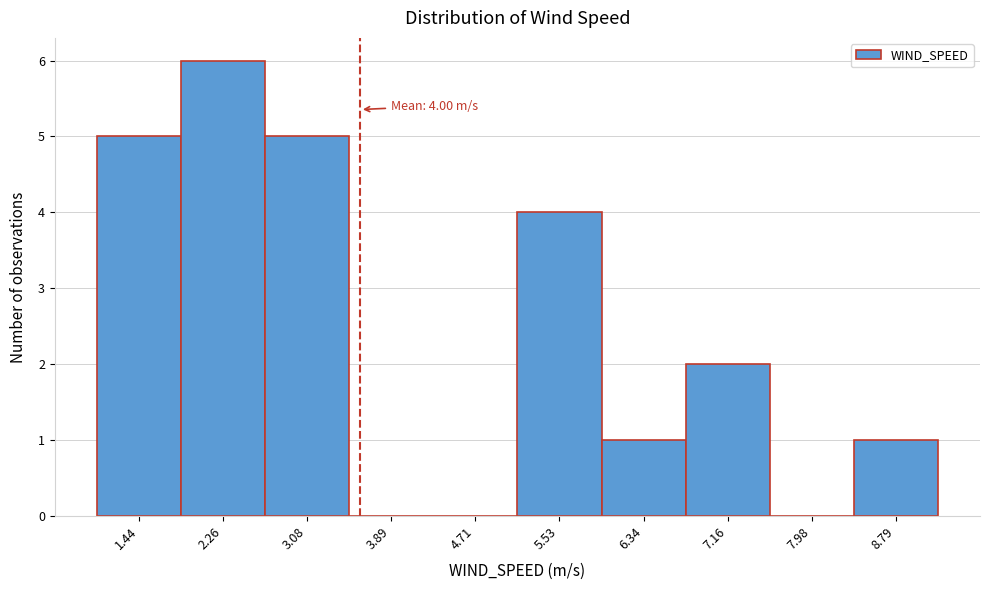

Reading left to right, extract all data points from this chart.

1.44=5	2.26=6	3.08=5	3.89=0	4.71=0	5.53=4	6.34=1	7.16=2	7.98=0	8.79=1